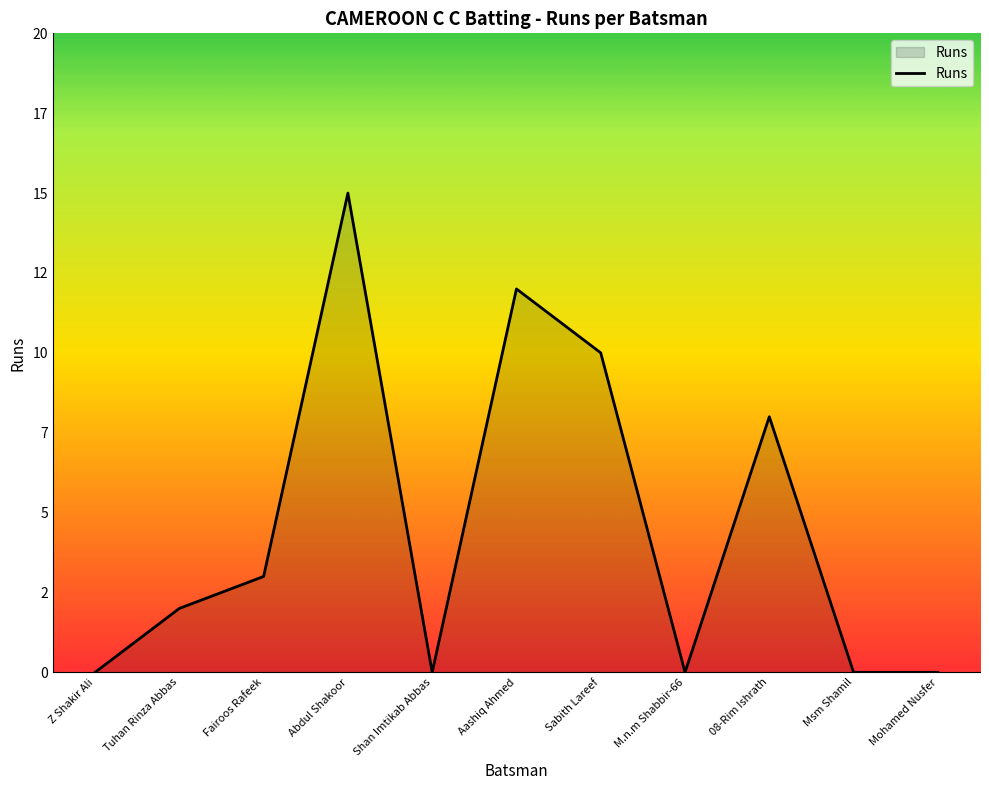

Reading left to right, what are all the values shown in this chart?

0	2	3	15	0	12	10	0	8	0	0